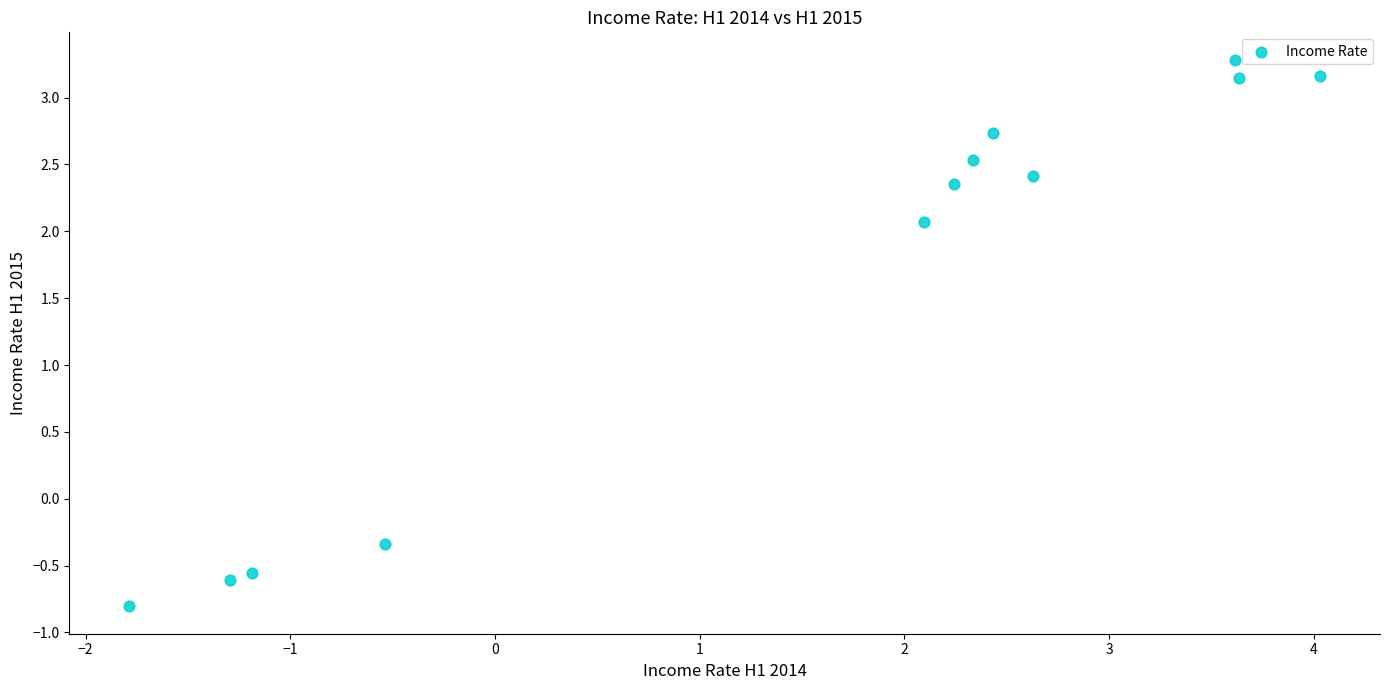

What Y value in the scatter plot is closest to 1?

2.1